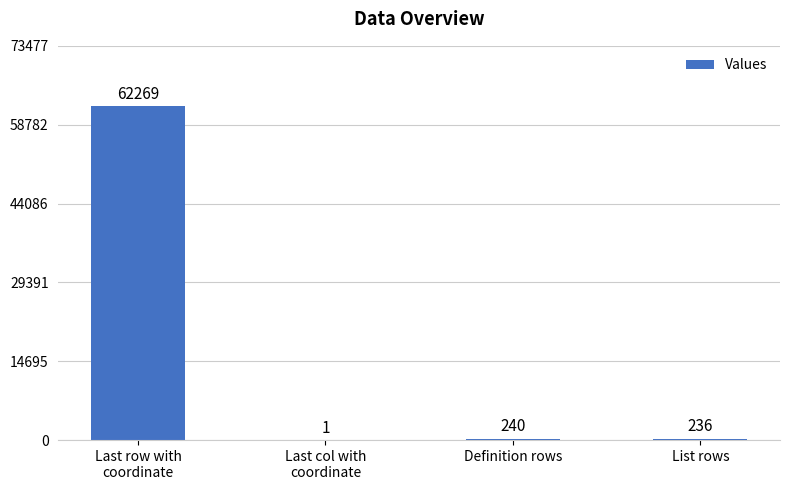

What is the change in value from Last col with
coordinate to List rows?

+235